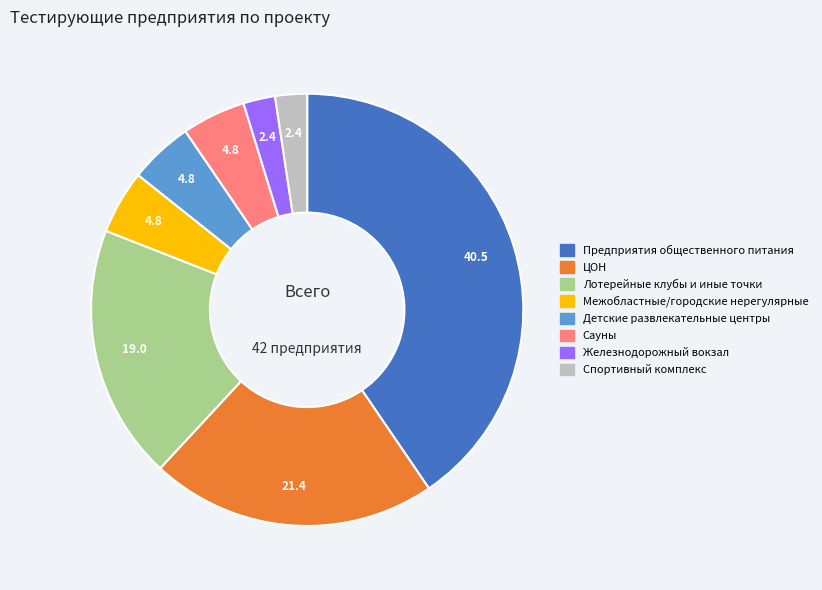

Does any single category account for the majority?

No